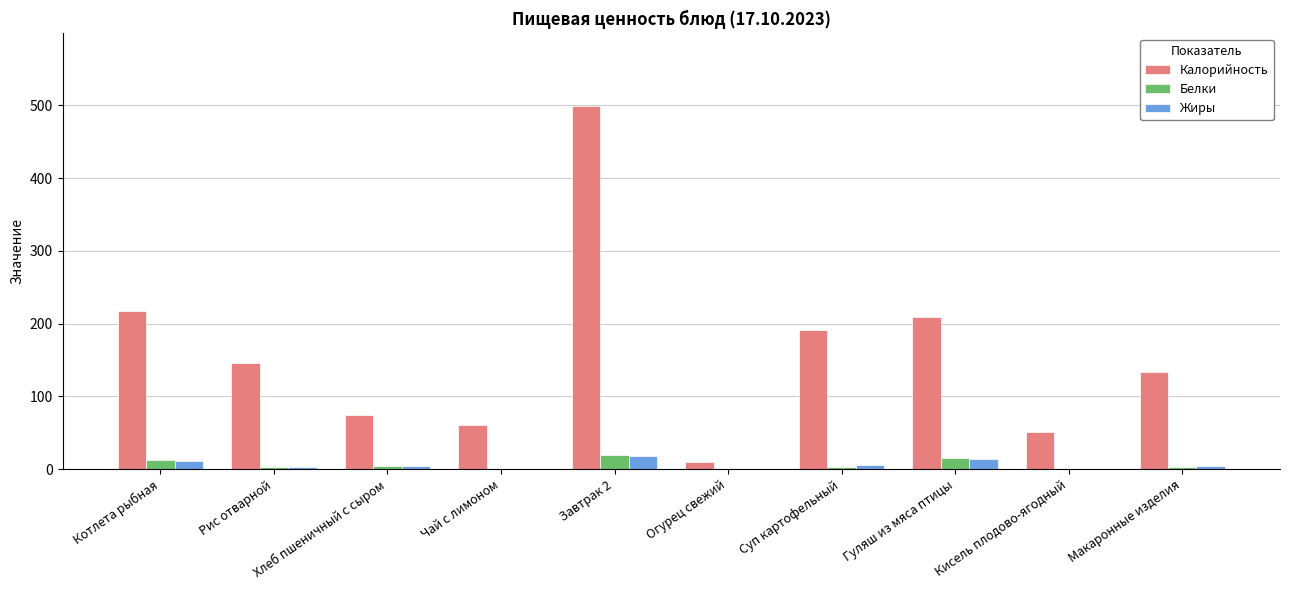

What is the maximum value for Белки?

18.9